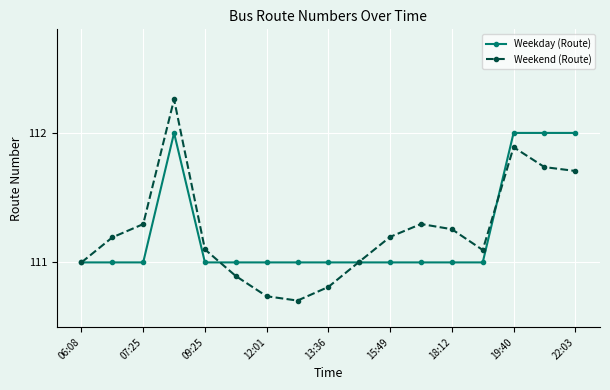

Rank the series by their maximum value, from lowest to highest.

Weekday (Route), Weekend (Route)